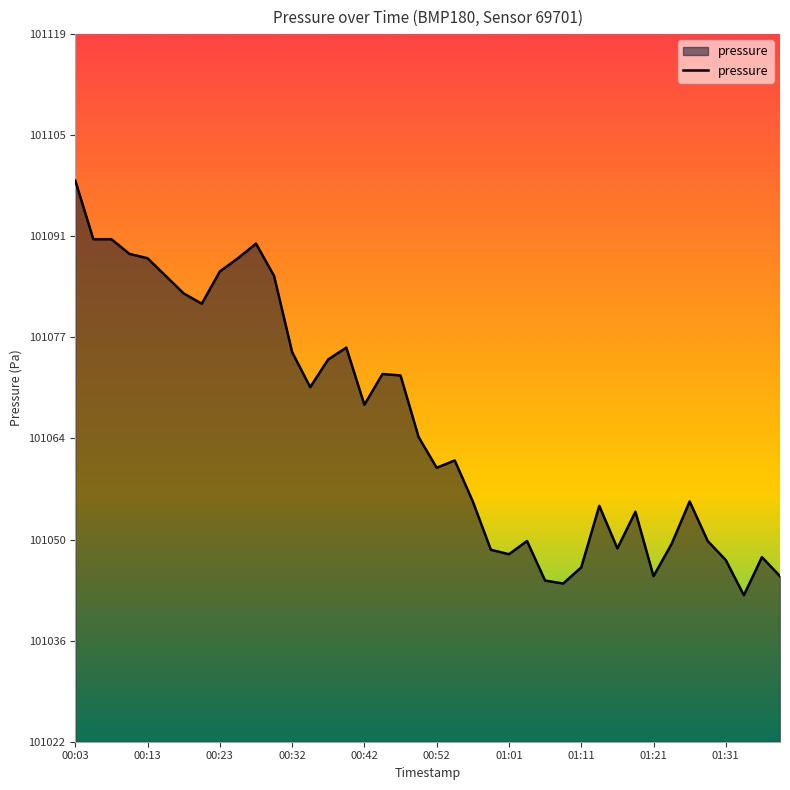

What is the difference between the maximum and minimum values?

56.6